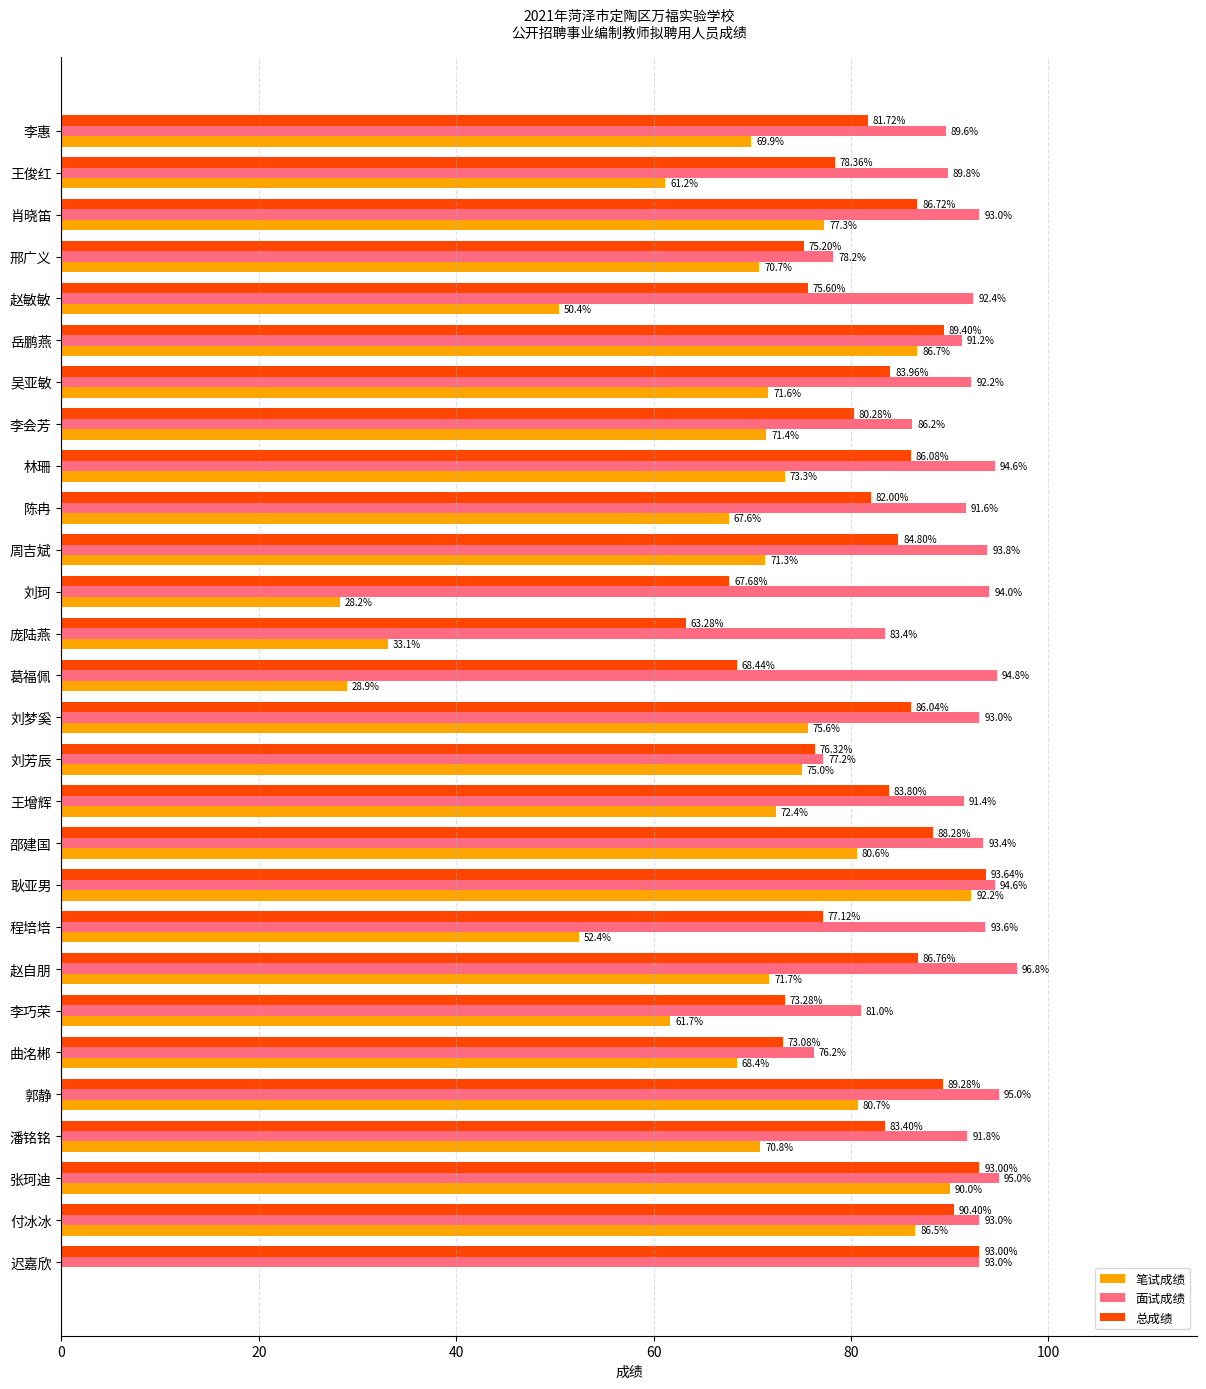

Where is 总成绩 nearest to the value 78?

王俊红